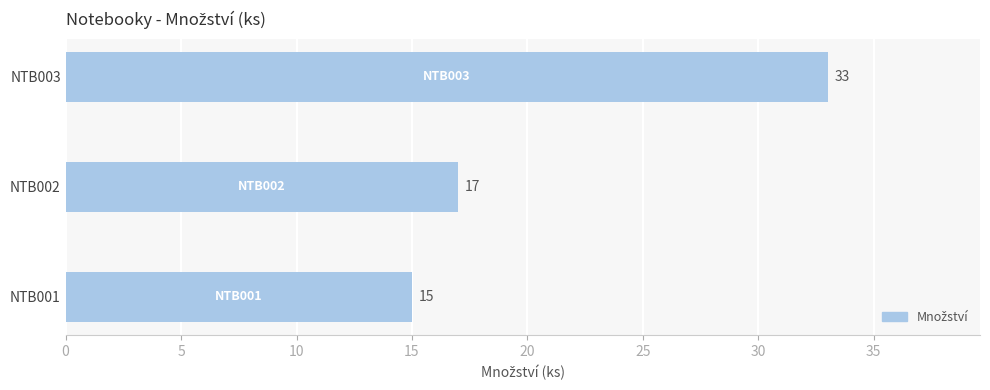

Which category has the highest value across all series?

NTB003